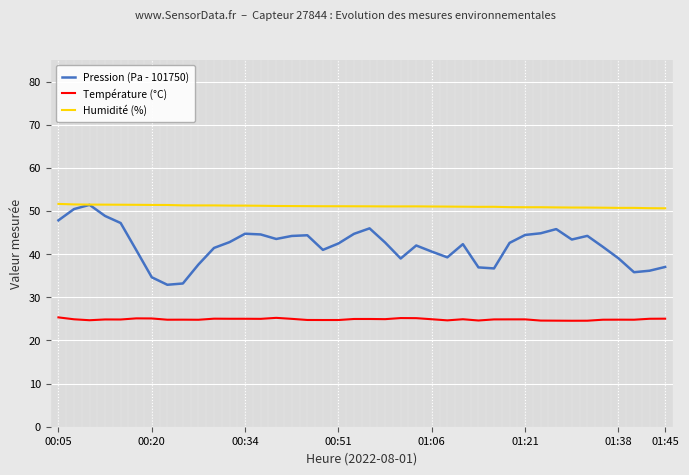

Which series has the widest spread of values?

Pression (Pa - 101750)